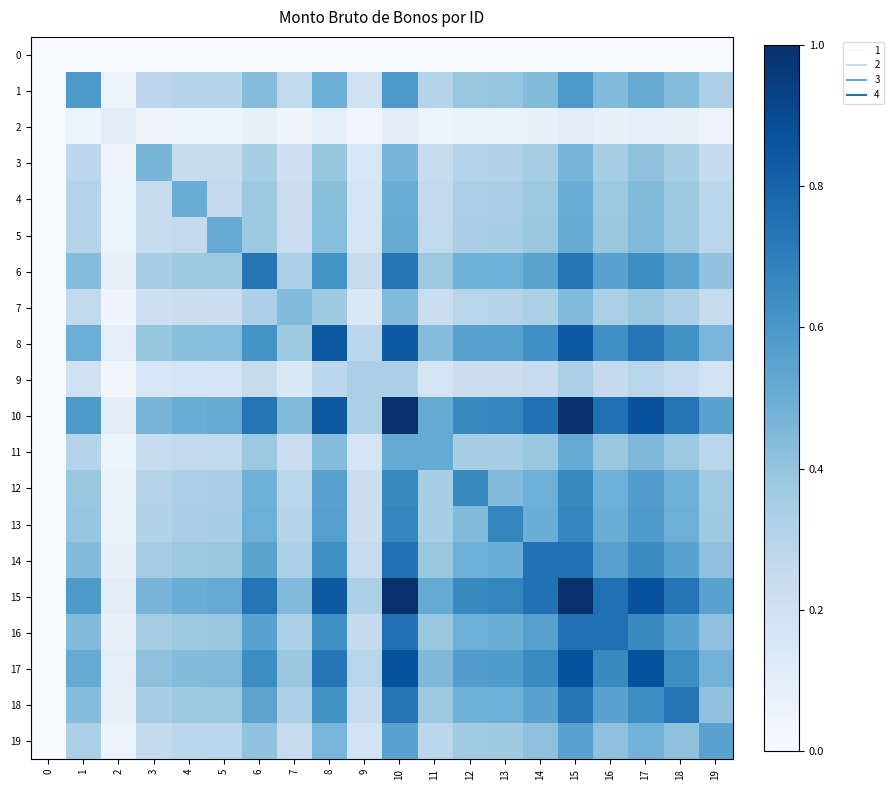

What is the difference between the highest and lowest values at 7?

0.4